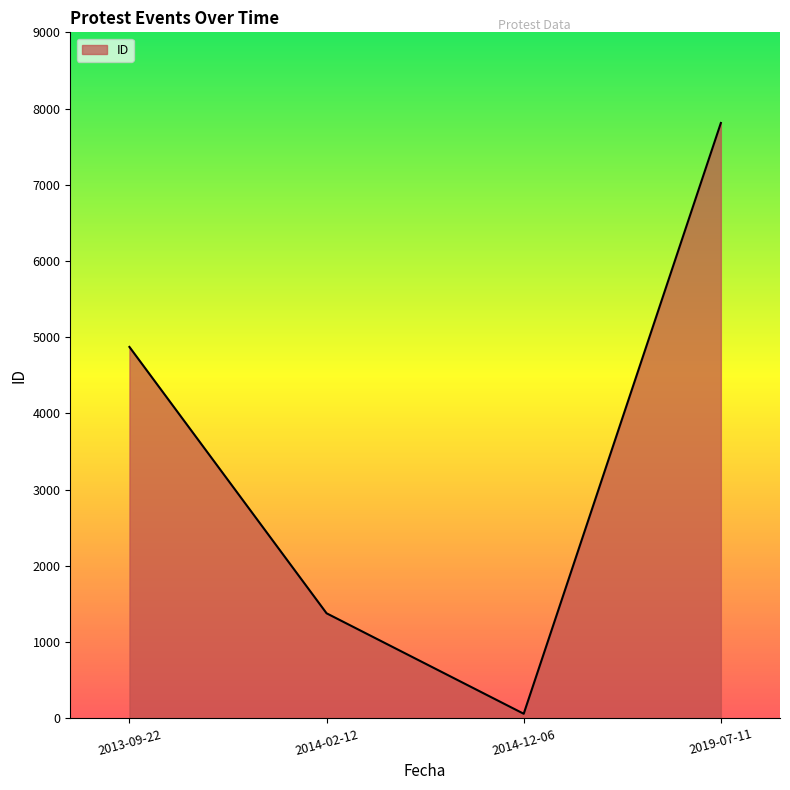

Does the chart display data point markers on the line(s)?

No